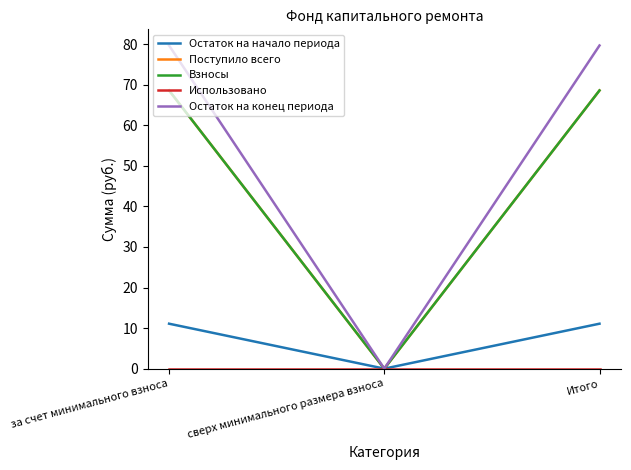

Does the chart have visible grid lines?

No